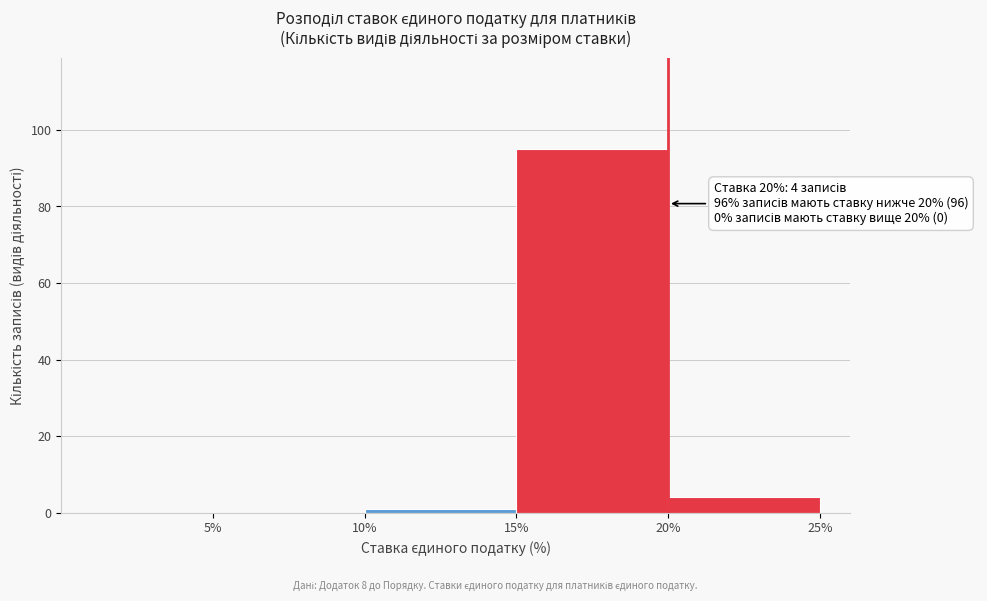

Over which range of the x-axis is the bar tallest?

15 to 20